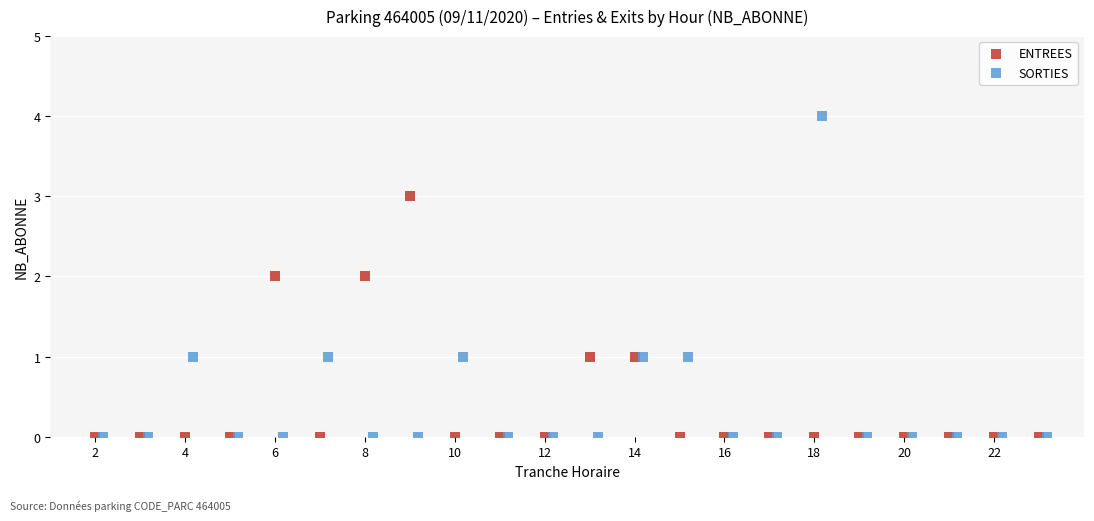

Which series has the largest Y range (max minus min)?

SORTIES